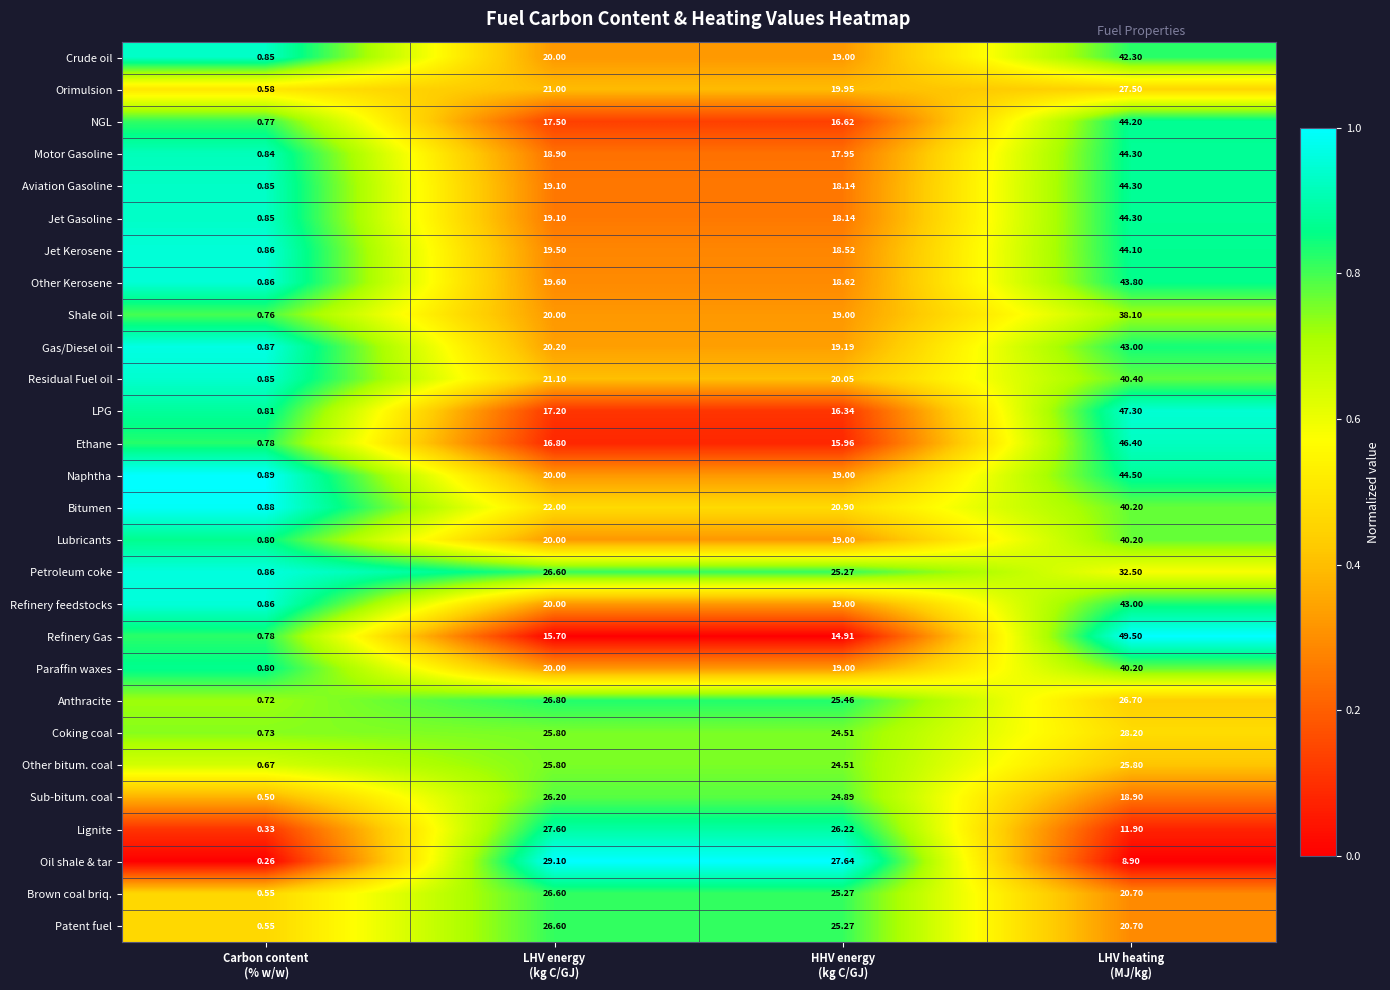

Which series has the largest total across all categories?

Petroleum coke